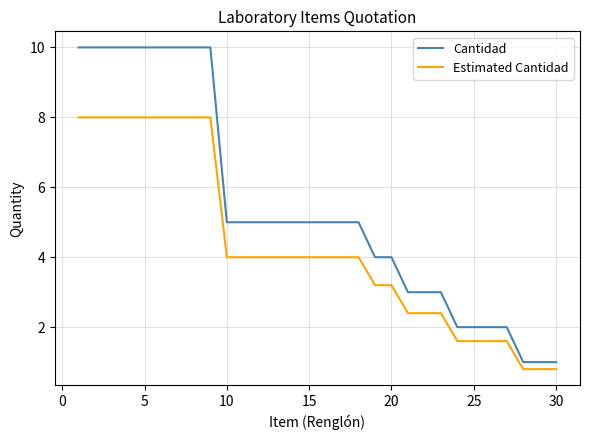

What is the maximum value for Estimated Cantidad?

8.0